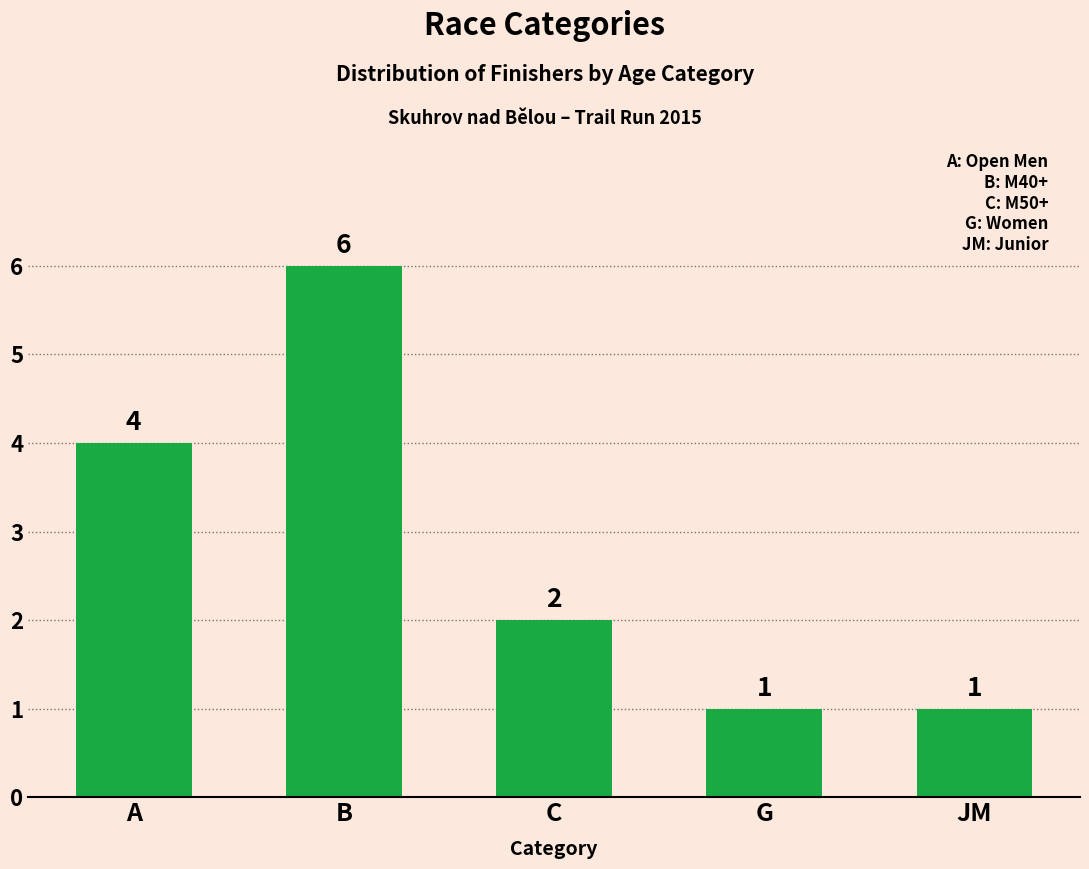

Is it true that the value at C is 4?

False